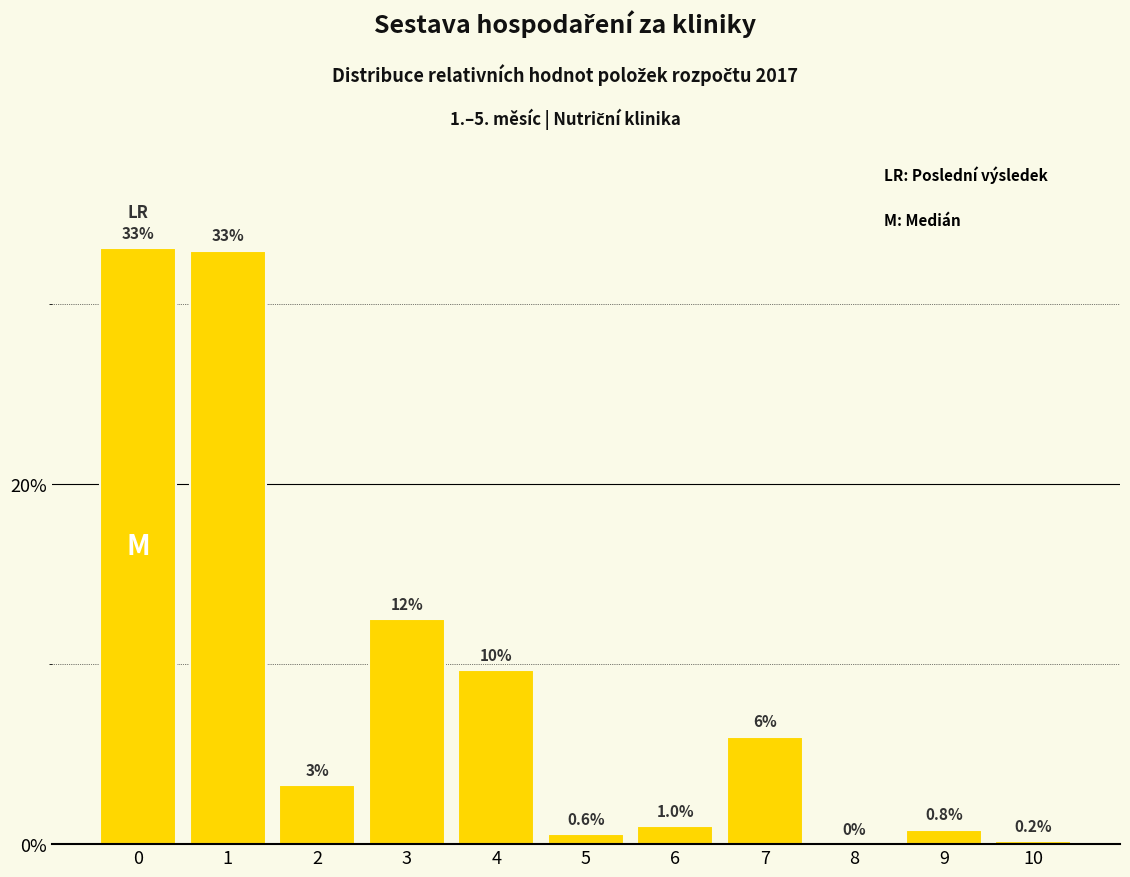

Between 4 and 6, which is larger?

4